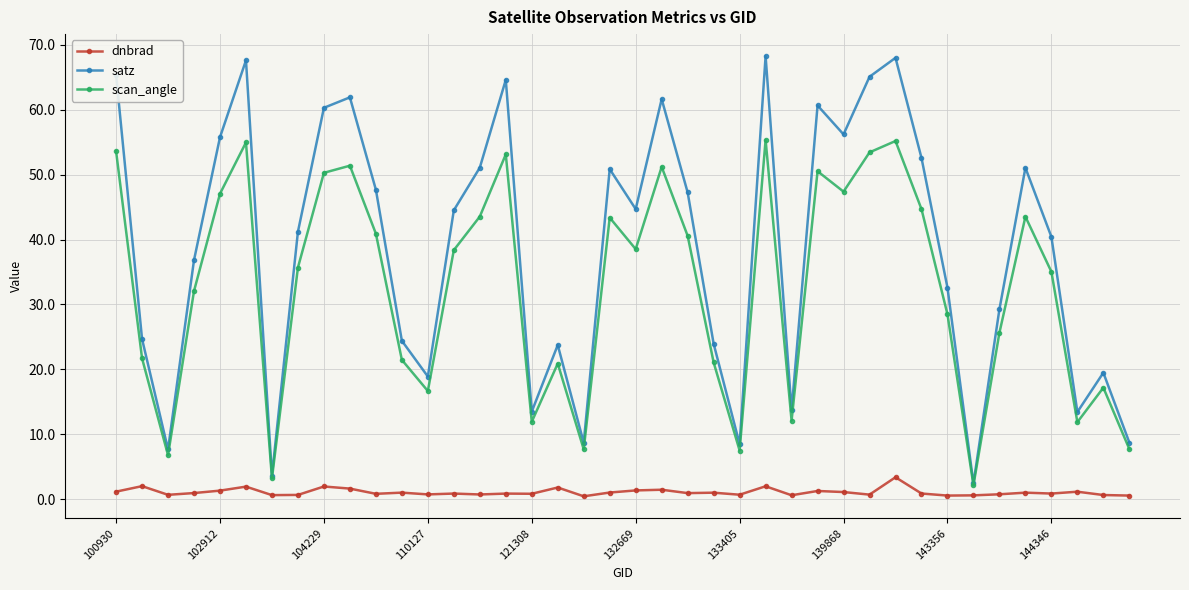

True or false: satz and dnbrad cross at least once.

False